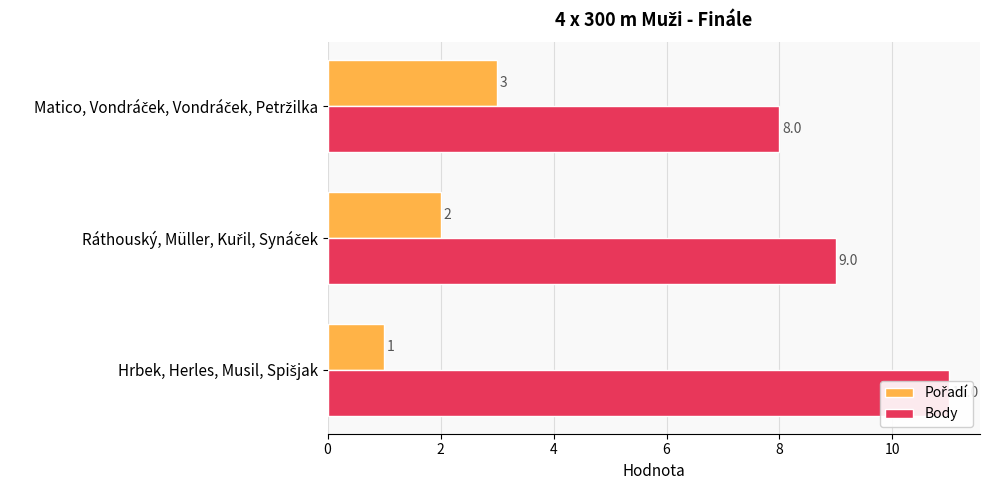

At how many categories does at least one series exceed 10?

1